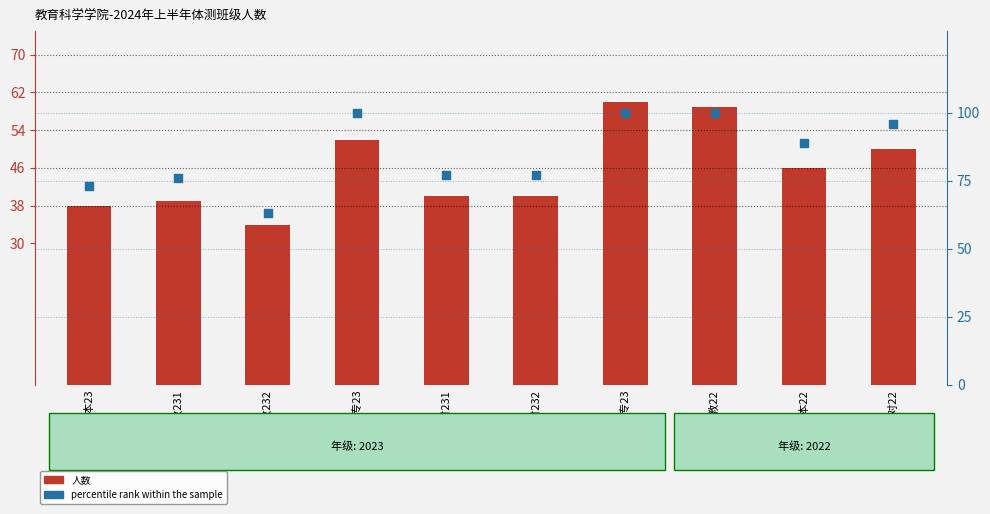

Which series contains the highest Y value?

percentile rank within the sample